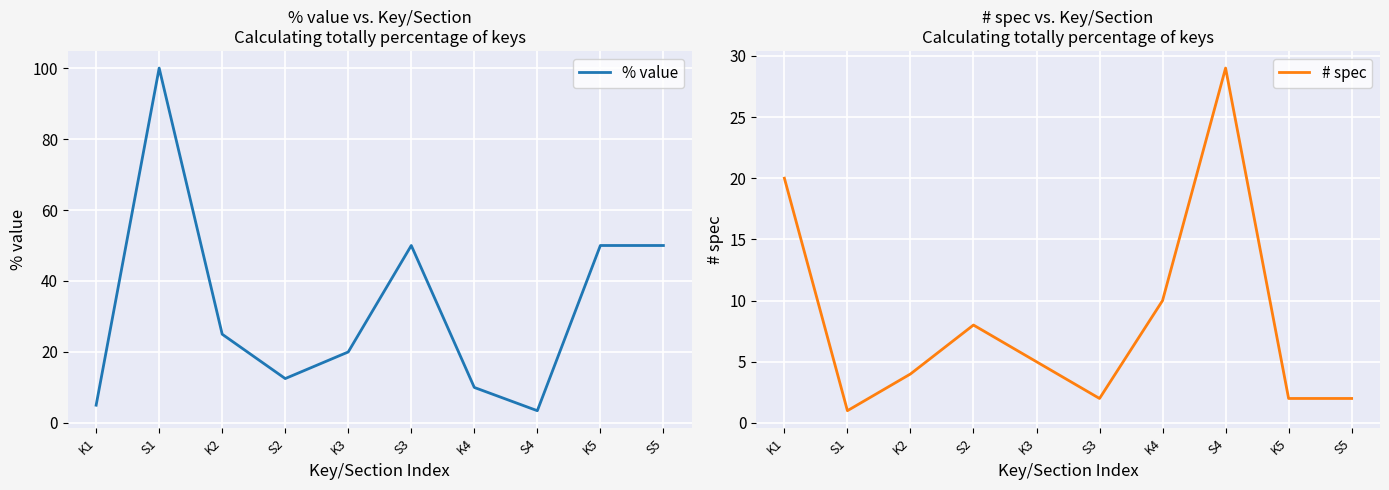

Reading left to right, transcribe all the data shown in this chart.

% value: K1=5.0	S1=100.0	K2=25.0	S2=12.5	K3=20.0	S3=50.0	K4=10.0	S4=3.4	K5=50.0	S5=50.0
# spec: K1=20.0	S1=1.0	K2=4.0	S2=8.0	K3=5.0	S3=2.0	K4=10.0	S4=29.0	K5=2.0	S5=2.0